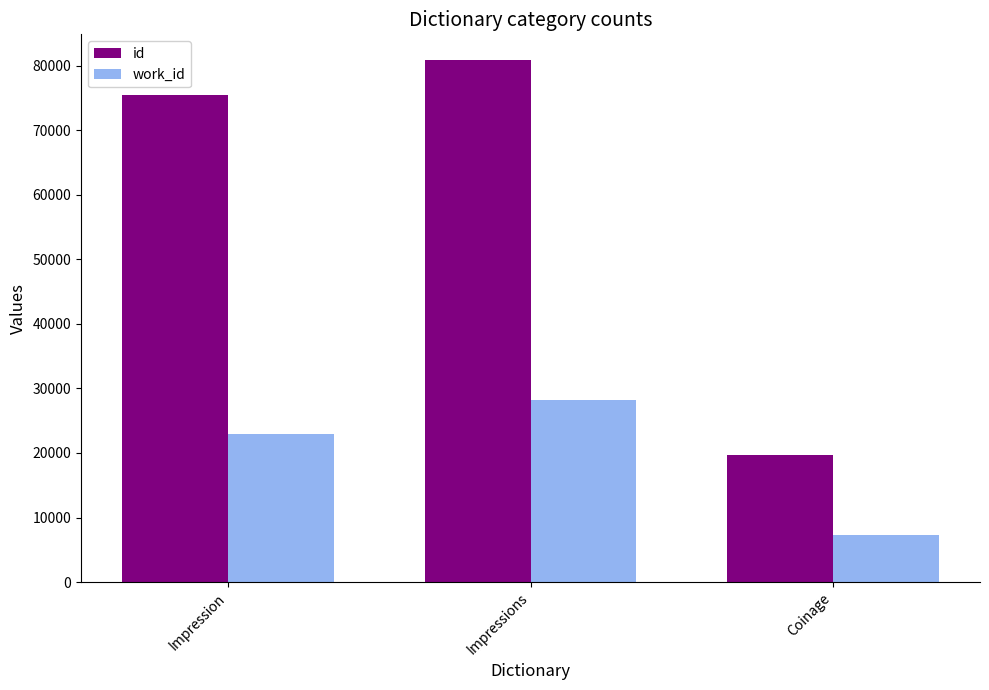

What is the difference between the id values at Impression and Impressions?

5298